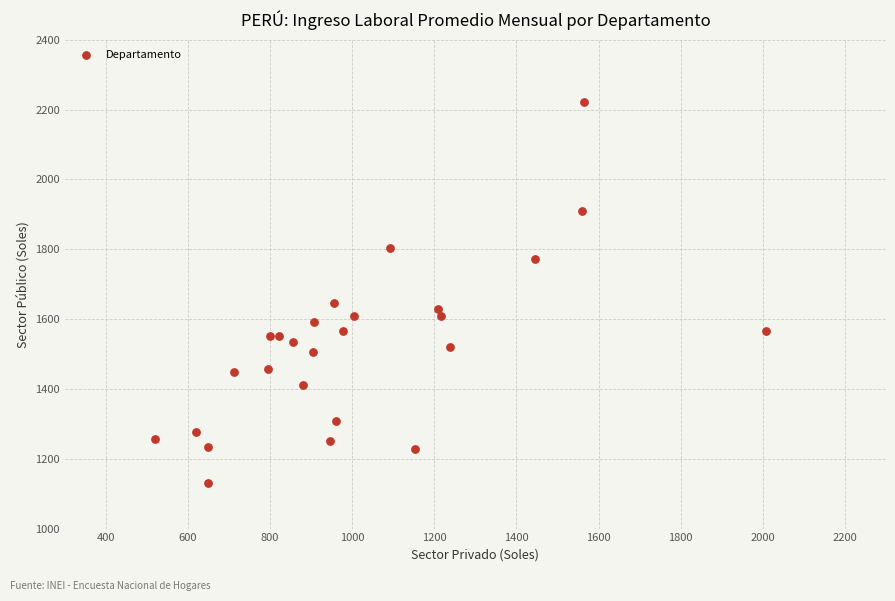

What is the range of X values (max minus min)?

1488.2